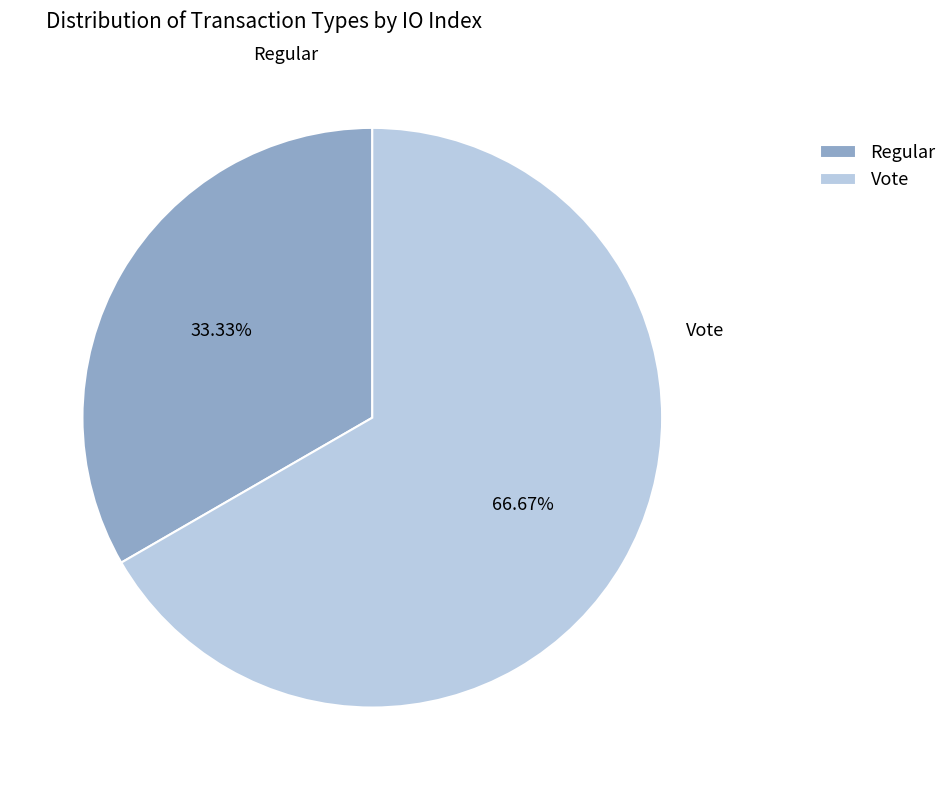

To the nearest percent, what is the difference between the Regular and Vote slice percentages?

33%